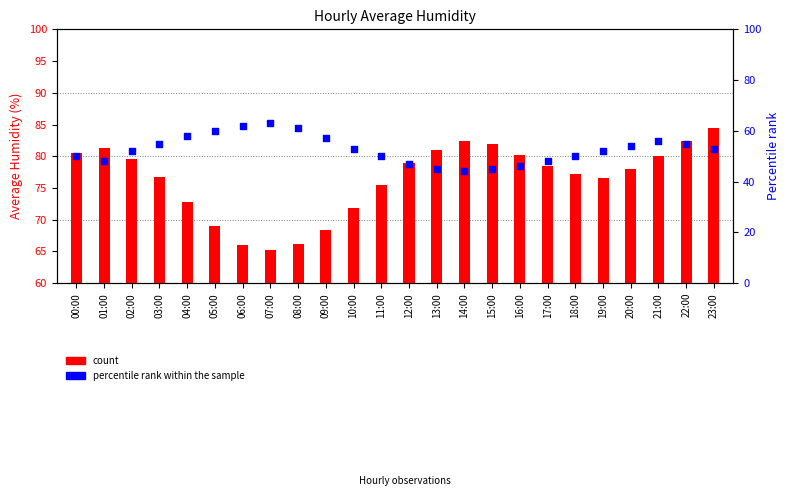

At which category is the sum across all series the highest?

23:00